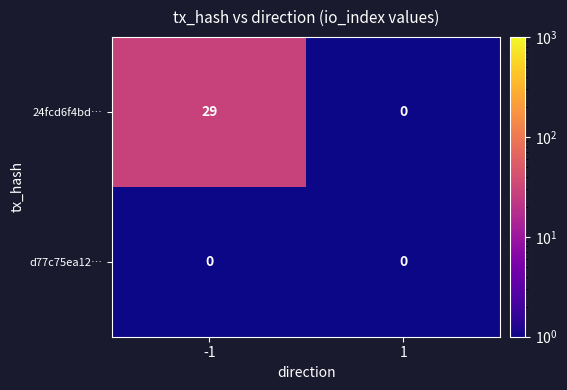

Which series has the largest range (max minus min)?

24fcd6f4bd…